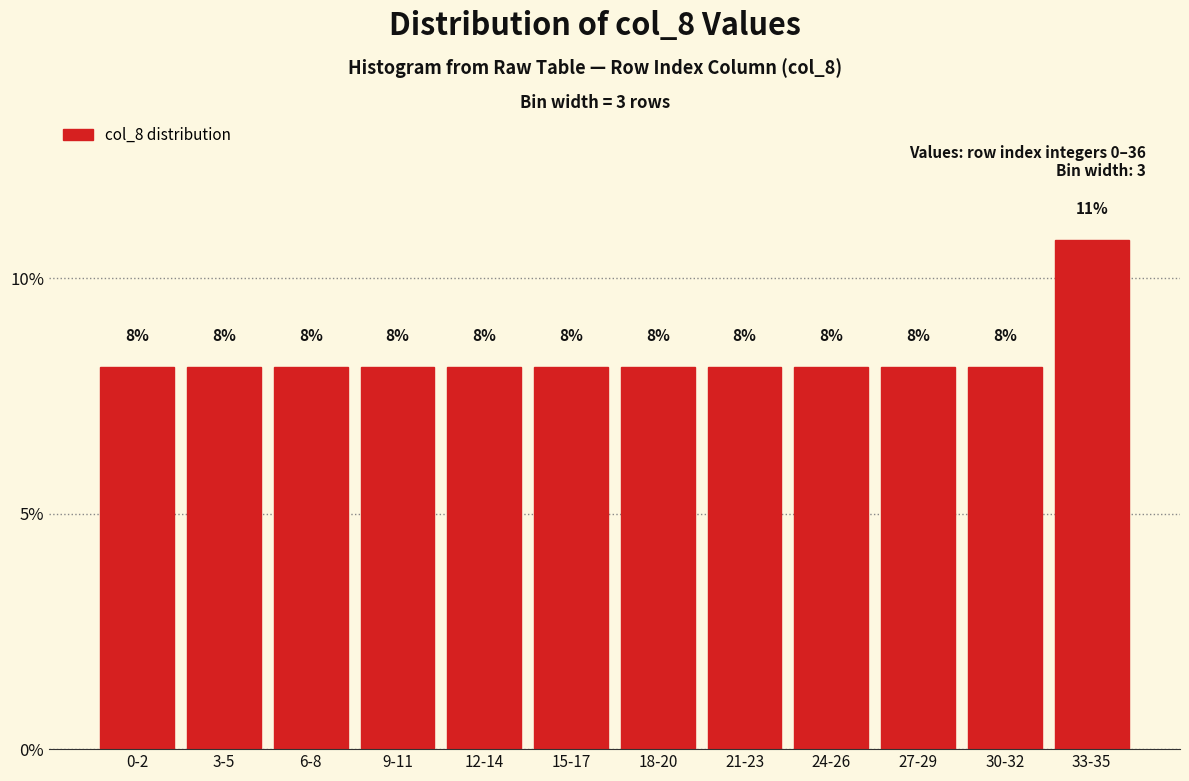

How many bars are there in total?

12